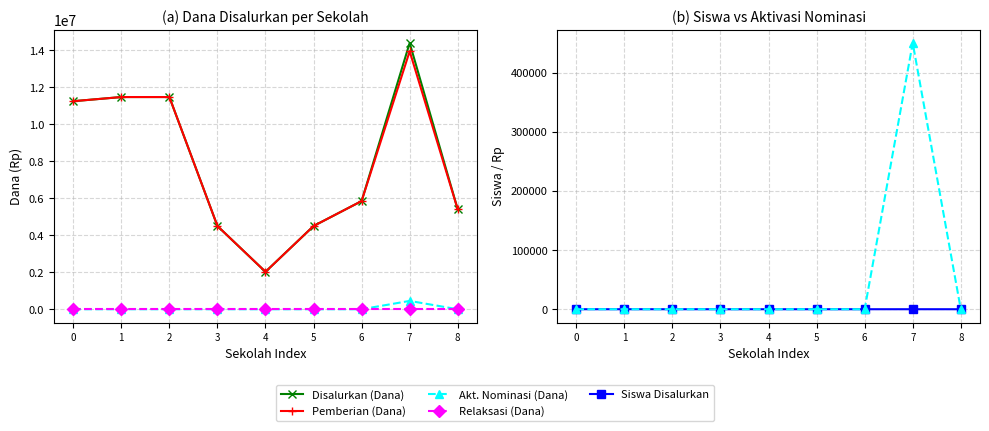

At how many categories does at least one series exceed 4914725?

6